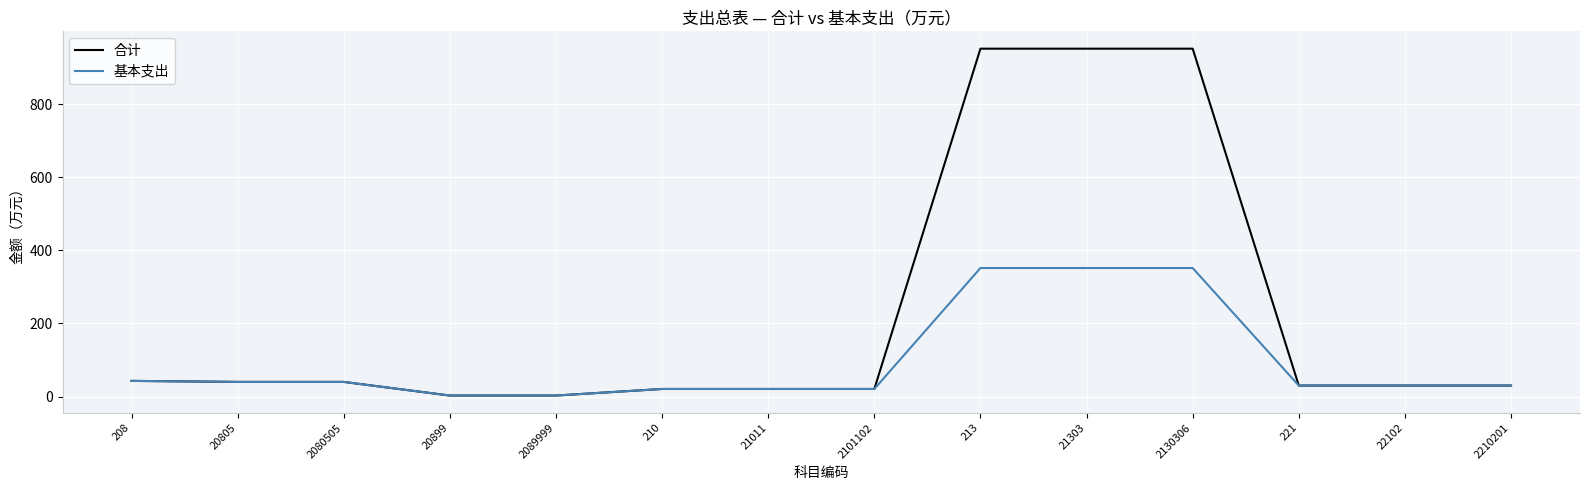

Rank the series by their average value, from lowest to highest.

基本支出, 合计